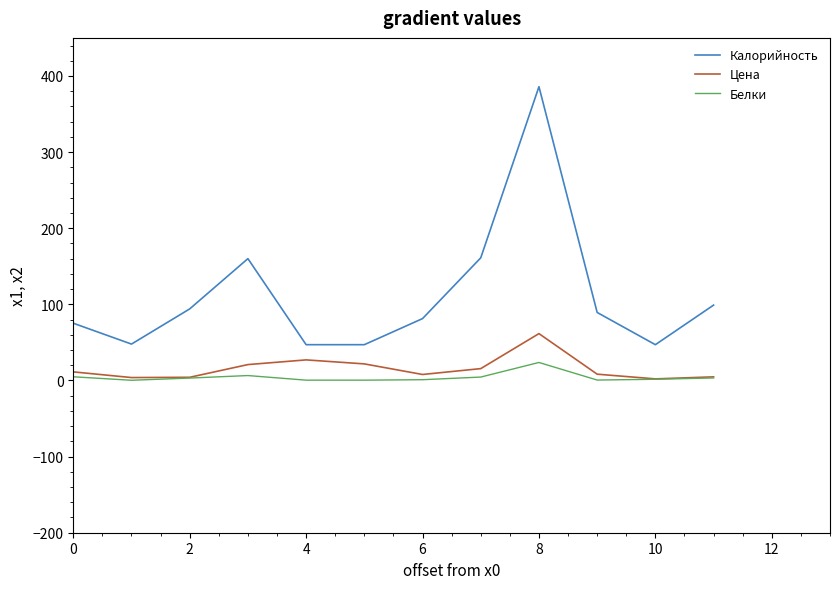

Which series has the largest range (max minus min)?

Калорийность